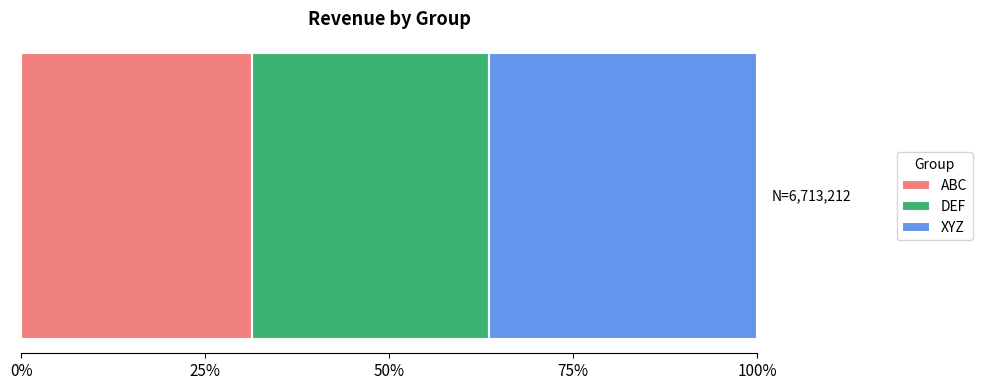

What are all the series names shown in the legend?

ABC, DEF, XYZ